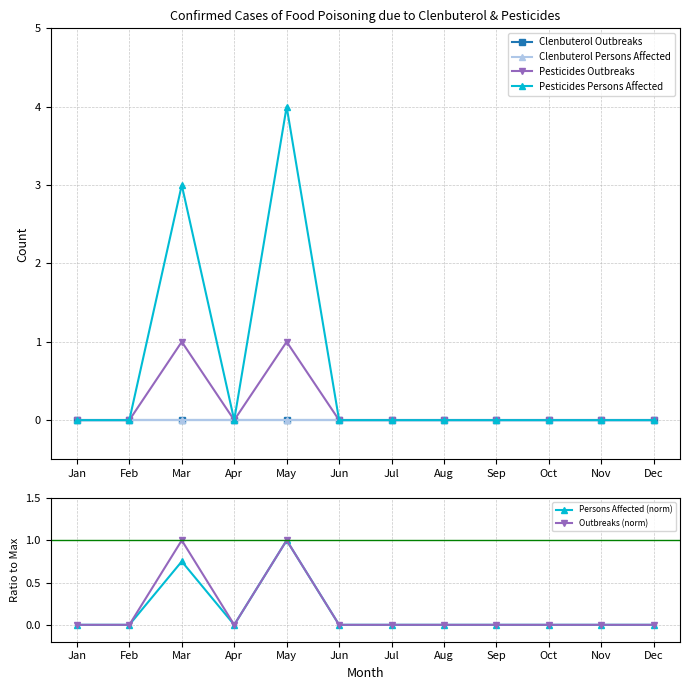

How many series are shown in this chart?

6